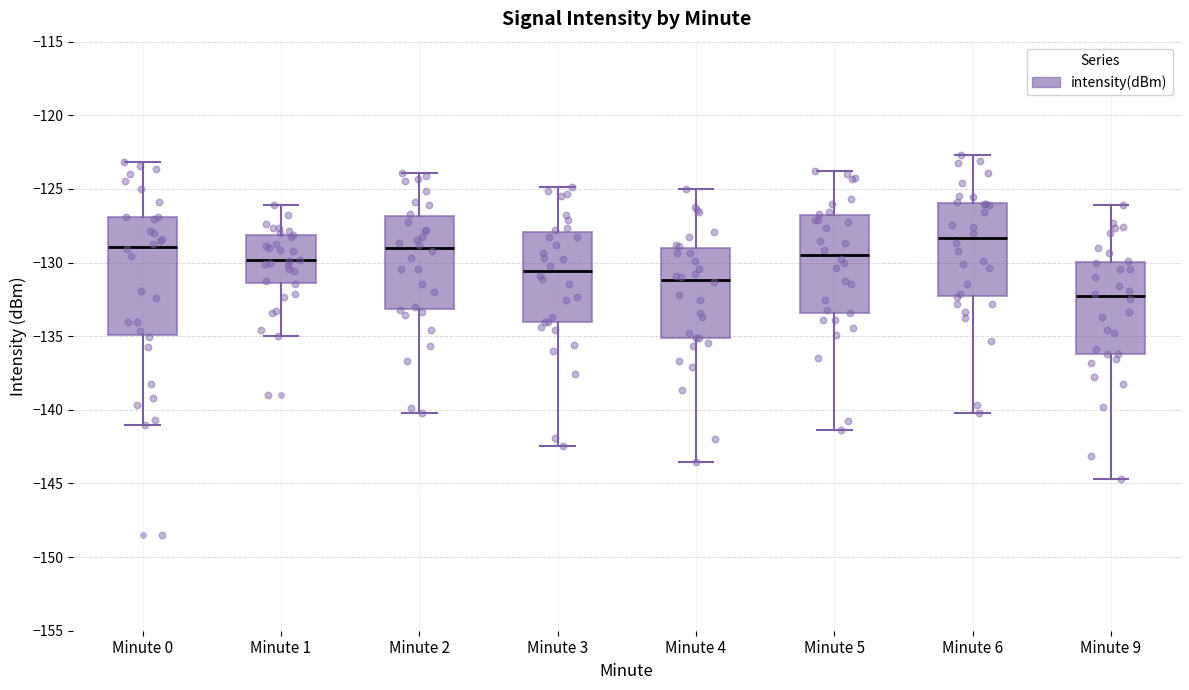

Reading left to right, transcribe this box plot: for each box, give where its median line is, the range the box spans, and where its two whiskers end, as read against the y-axis. The values are not printed on the chart, so give them approximately, as read against the axis.

Minute 0: median -129.0, box -135.0 to -127.0, whiskers -141.0 to -123.0
Minute 1: median -130.0, box -131.5 to -128.0, whiskers -135.0 to -126.0
Minute 2: median -129.0, box -133.0 to -127.0, whiskers -140.0 to -124.0
Minute 3: median -130.5, box -134.0 to -128.0, whiskers -142.5 to -125.0
Minute 4: median -131.0, box -135.0 to -129.0, whiskers -143.5 to -125.0
Minute 5: median -129.5, box -133.5 to -127.0, whiskers -141.5 to -124.0
Minute 6: median -128.5, box -132.5 to -126.0, whiskers -140.0 to -122.5
Minute 9: median -132.5, box -136.0 to -130.0, whiskers -144.5 to -126.0